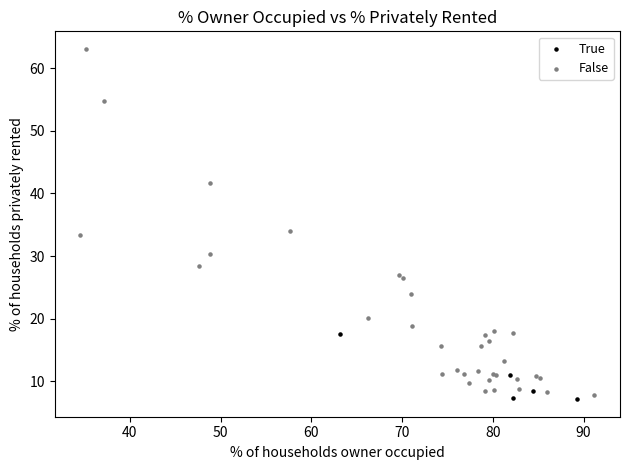

Which series has the largest Y range (max minus min)?

False